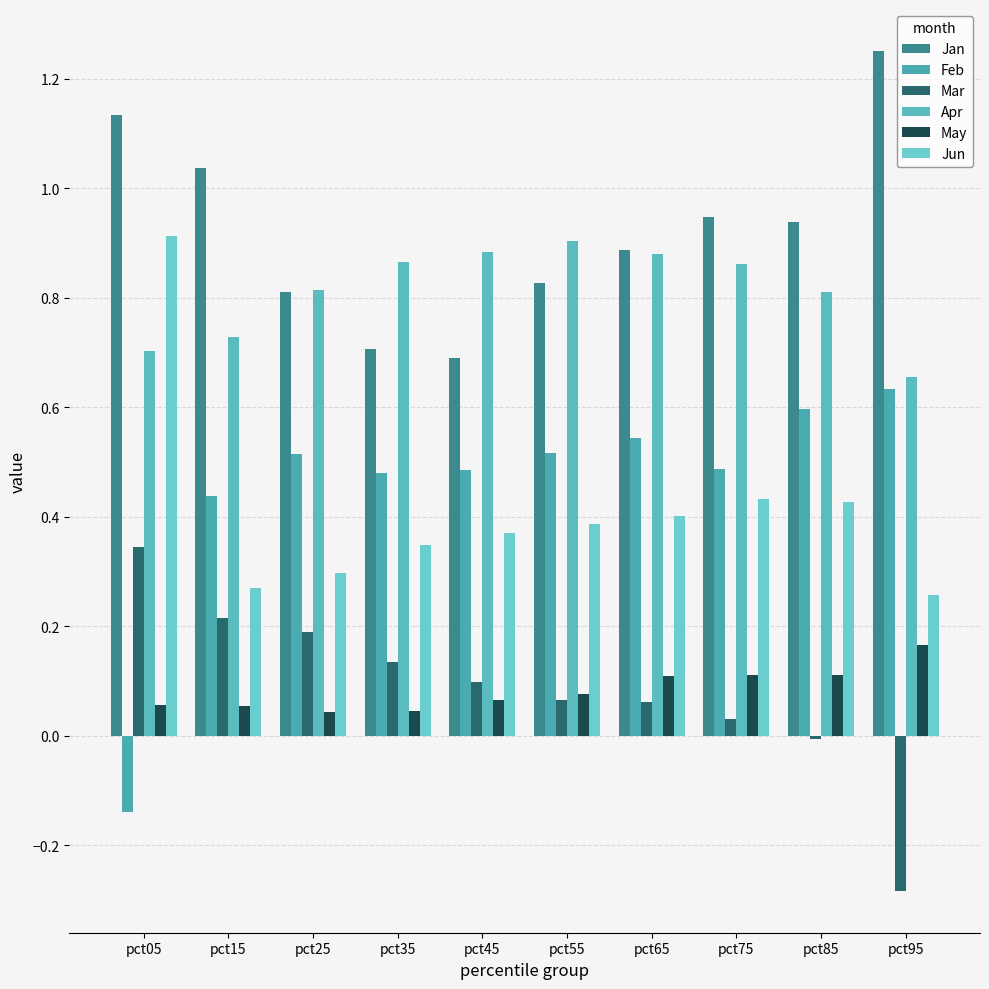

How many groups of bars are there?

10